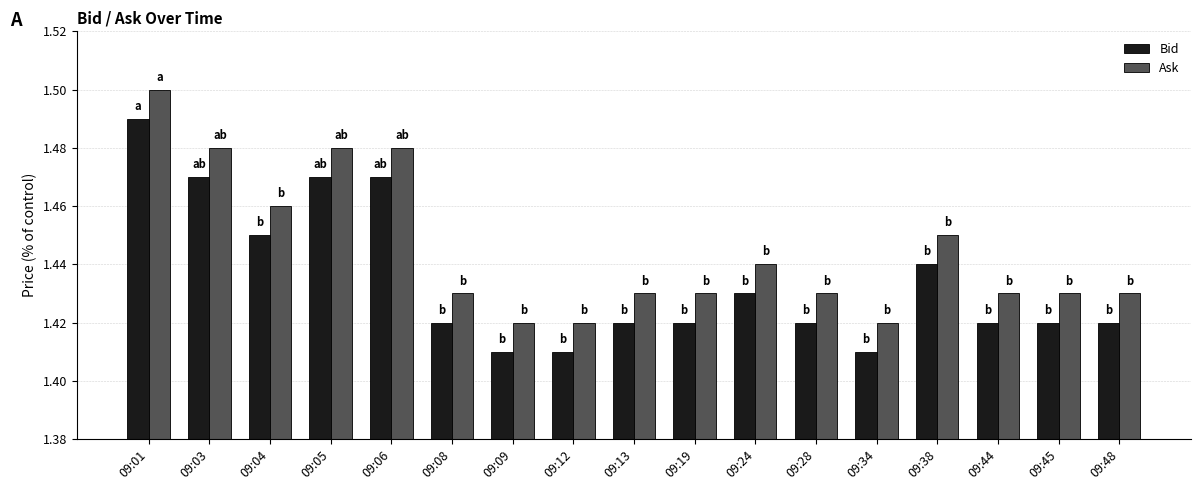

What is the sum of all Bid values?

24.4